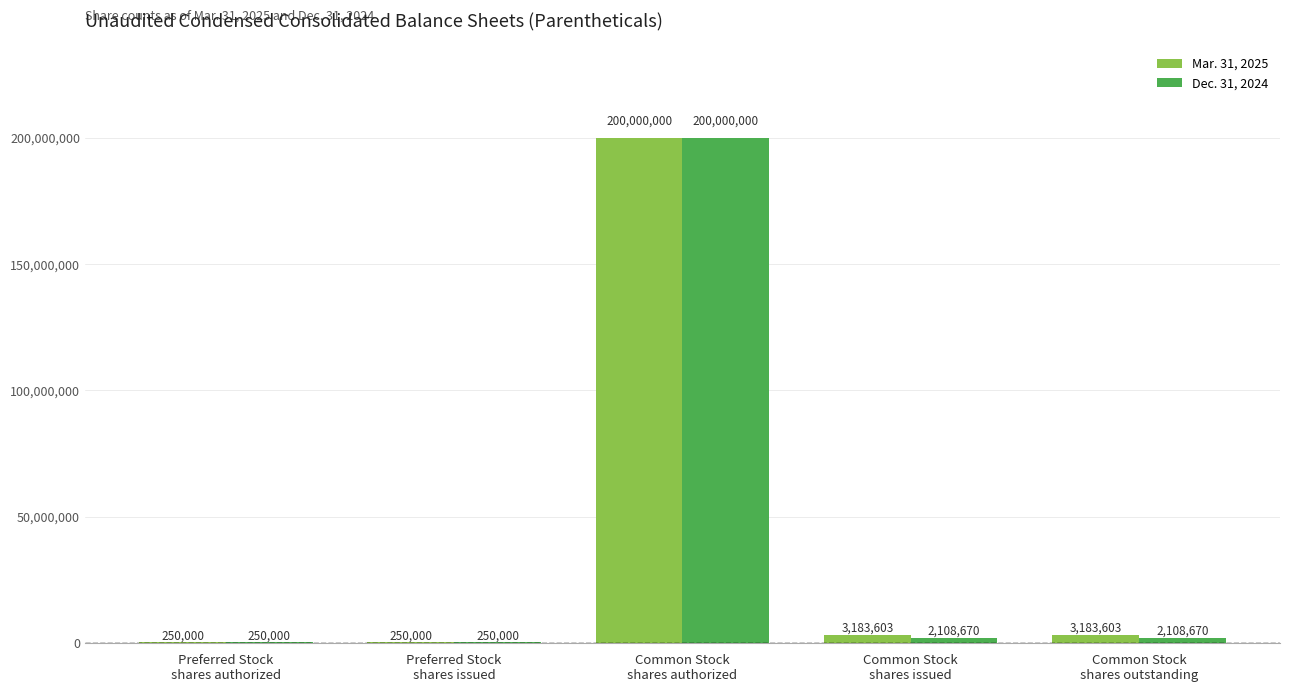

Which series has the largest total across all categories?

Mar. 31, 2025